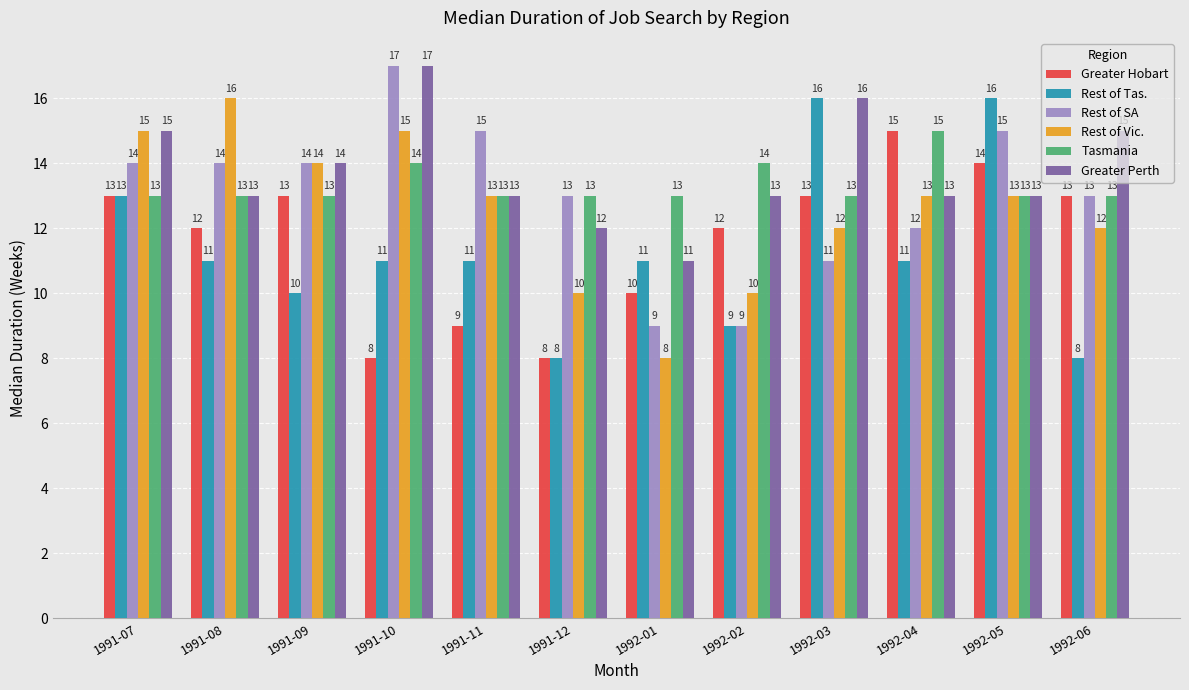

What is the difference between the maximum and minimum values in the Rest of Tas. series?

8